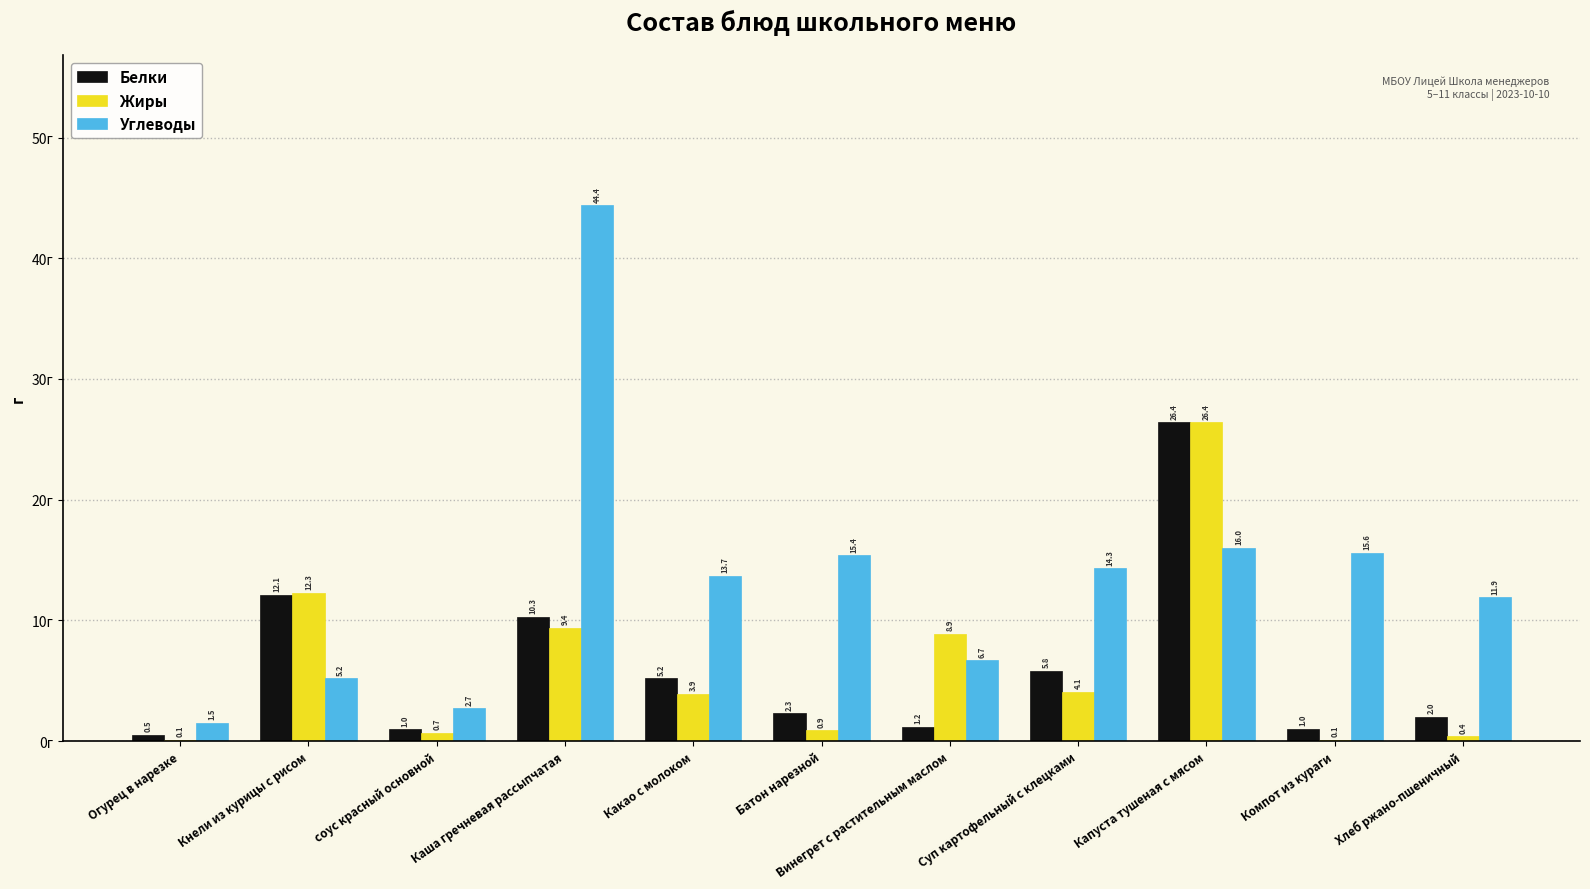

Is it true that Углеводы equals 14.3 at Суп картофельный с клецками?

True